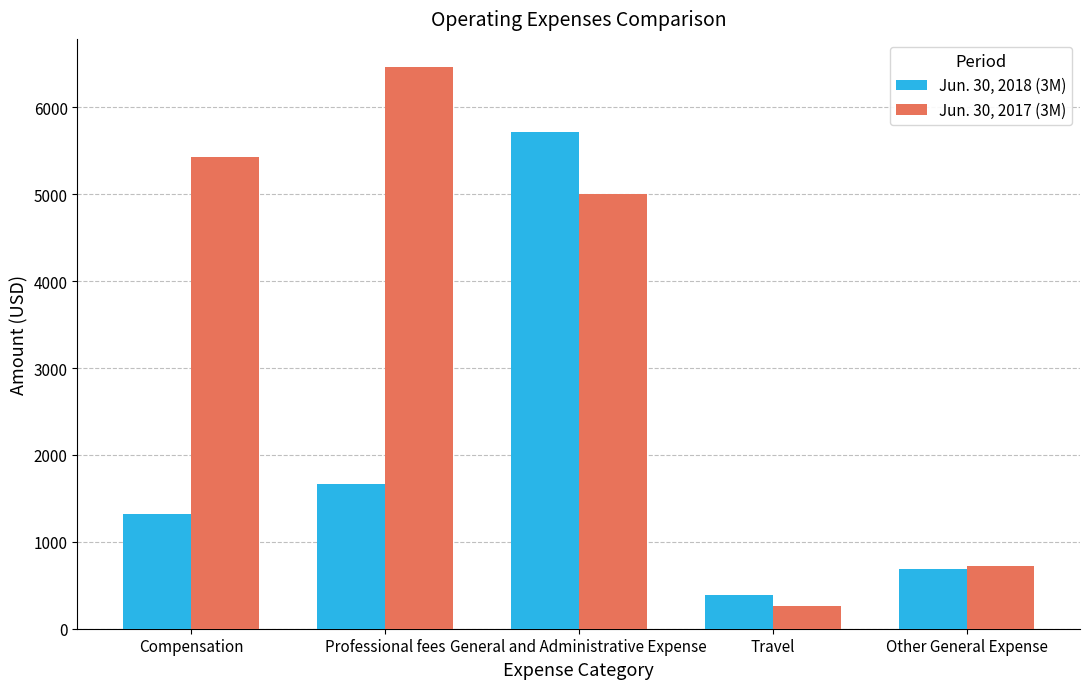

List the labels in order of Jun. 30, 2018 (3M) value, smallest first.

Travel, Other General Expense, Compensation, Professional fees, General and Administrative Expense